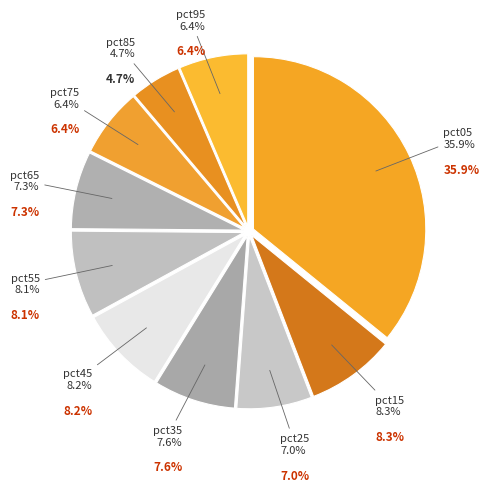

To the nearest percent, what is the combined percentage of pct55 and pct45?

16%